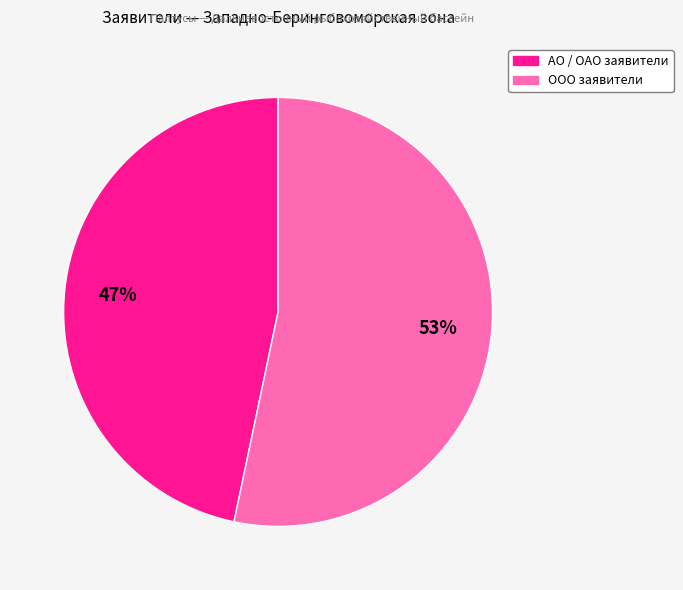

To the nearest percent, what is the average slice percentage?

50%